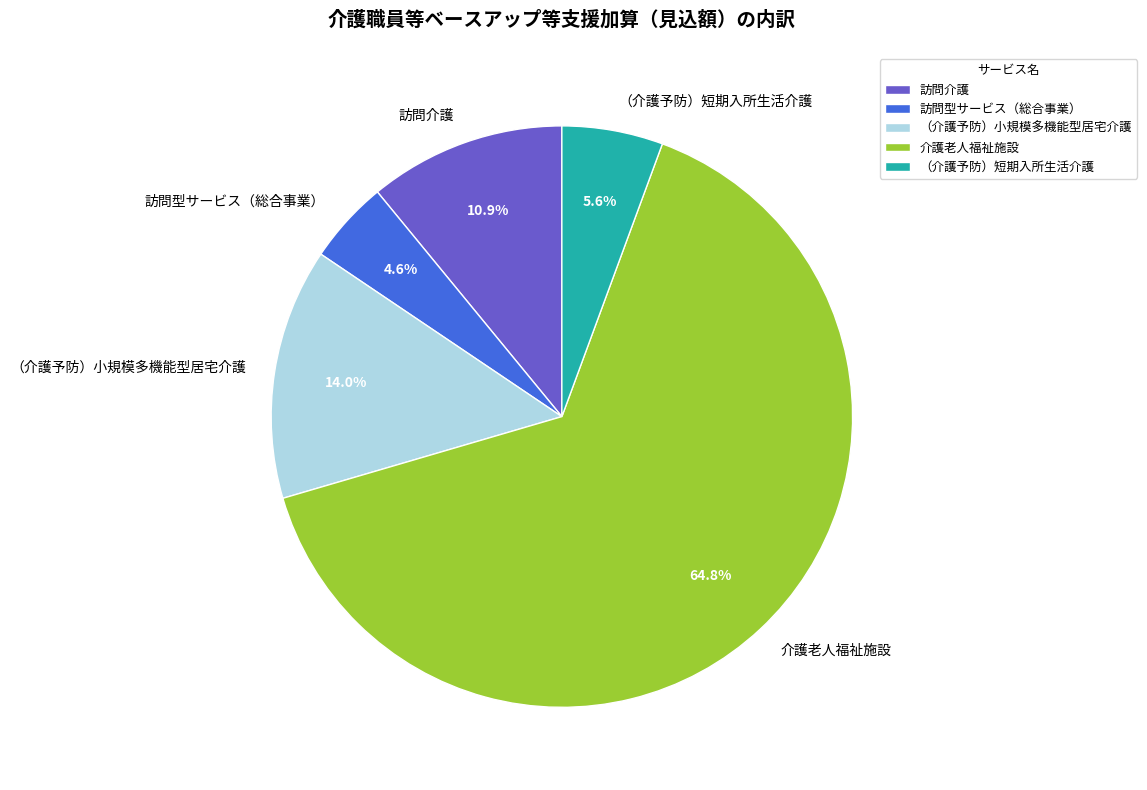

Count the number of slices in the pie.

5